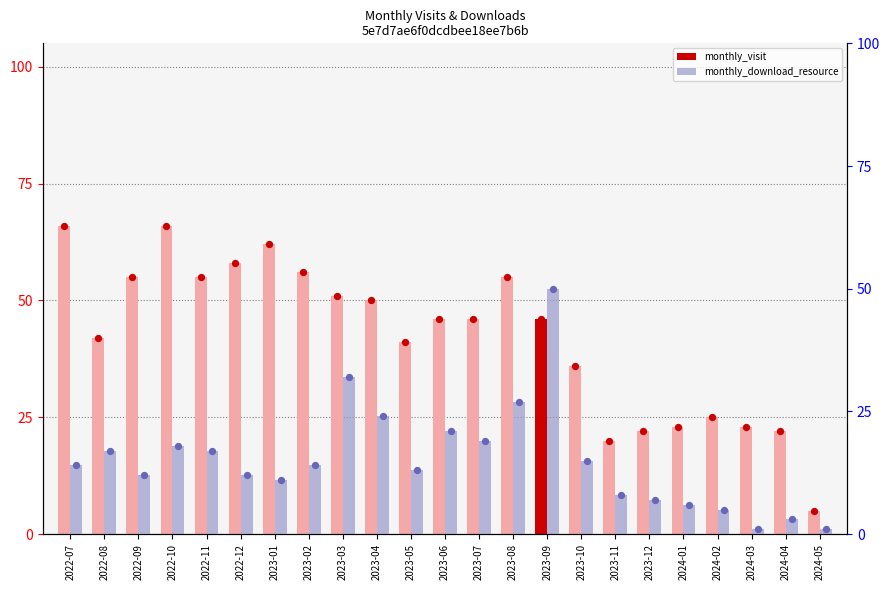

At how many categories does at least one series exceed 64?

2